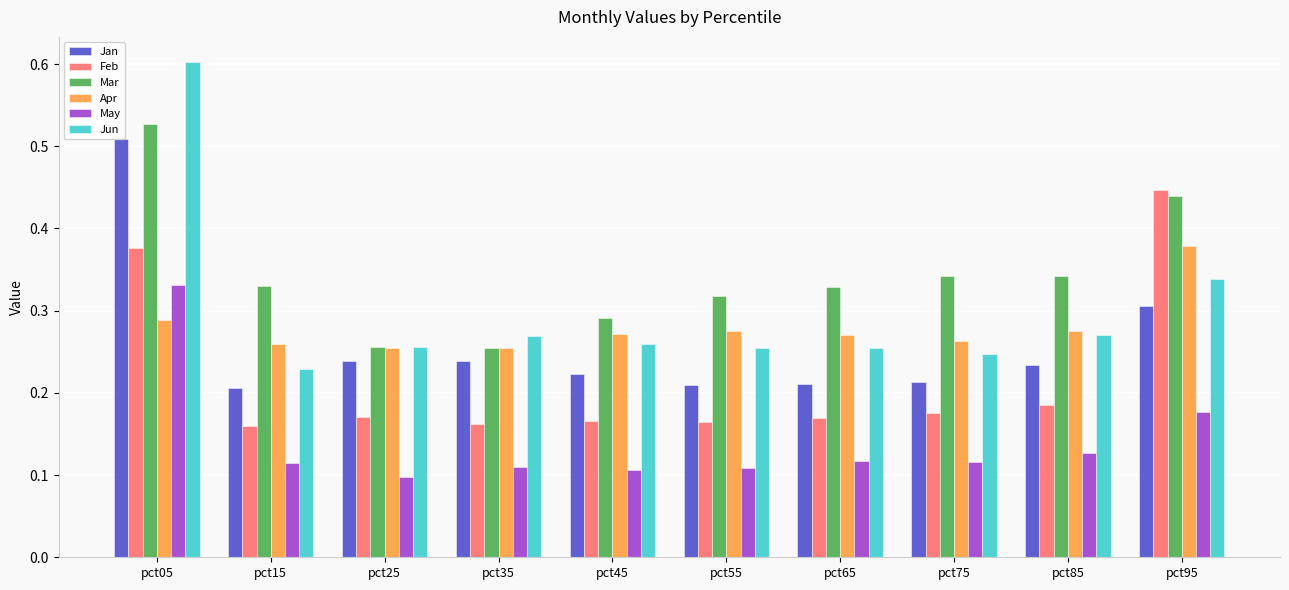

What is the greatest value displayed?

0.6